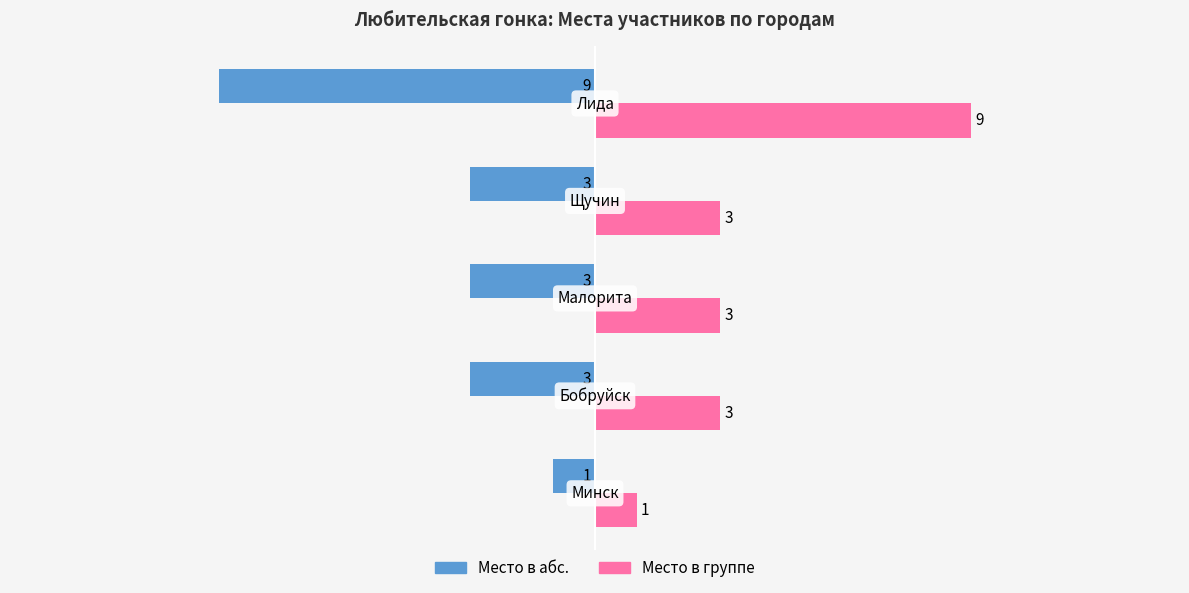

What is the minimum value for Место в абс.?

-9